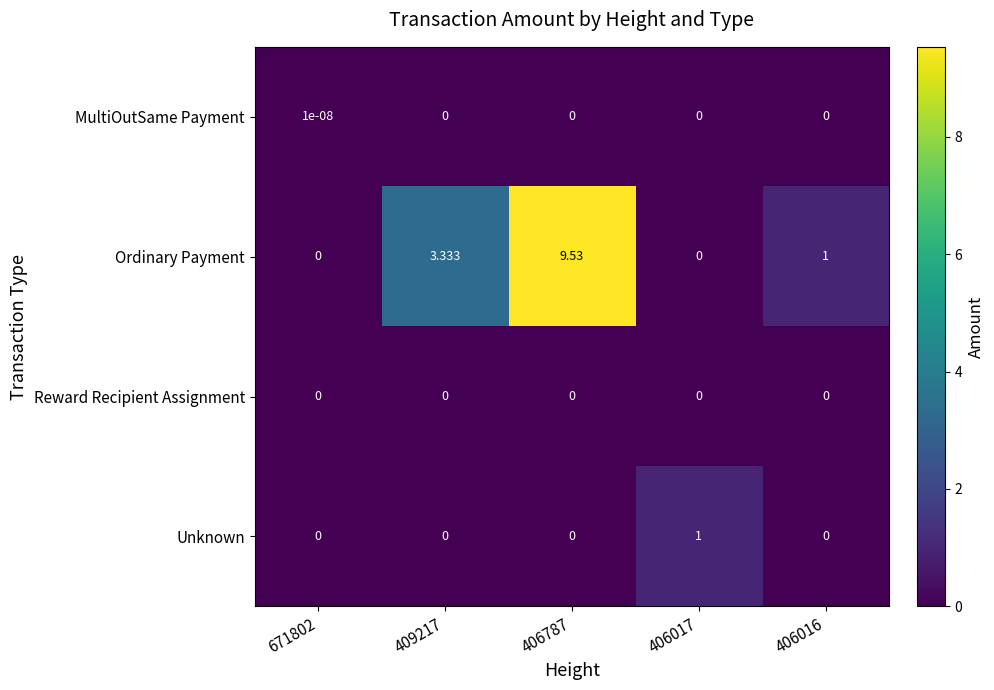

Which series has the largest range (max minus min)?

Ordinary Payment